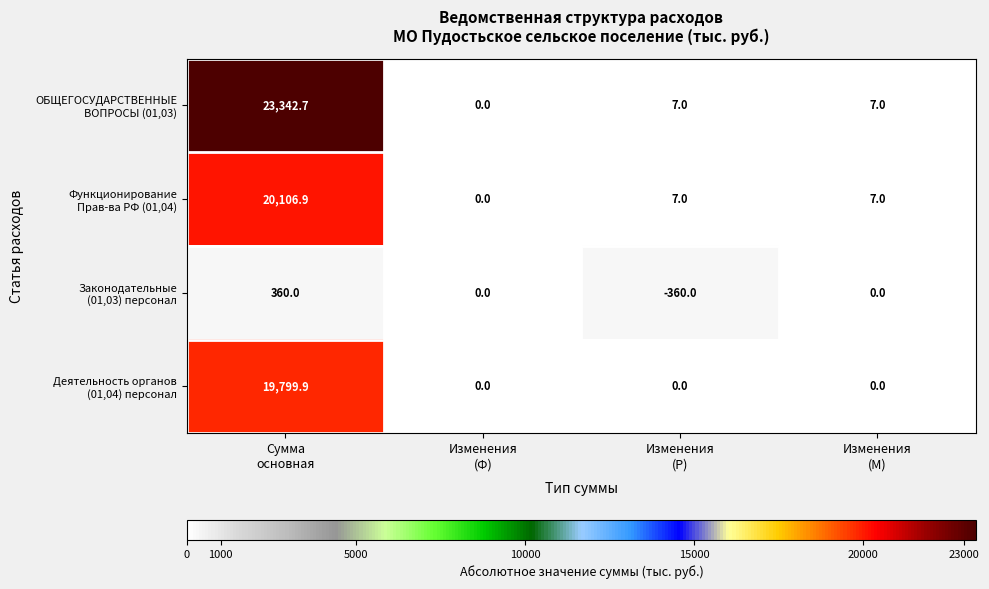

What is the greatest value displayed?

23342.7